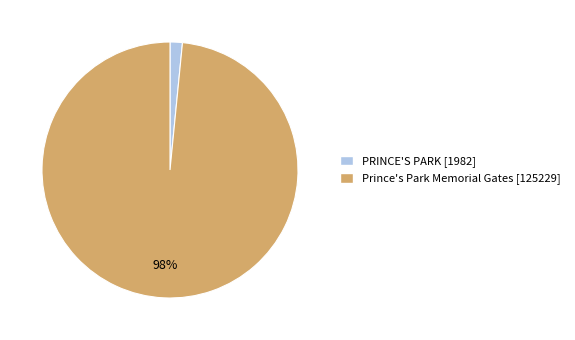

Is it true that PRINCE'S PARK is 2% of the pie?

True